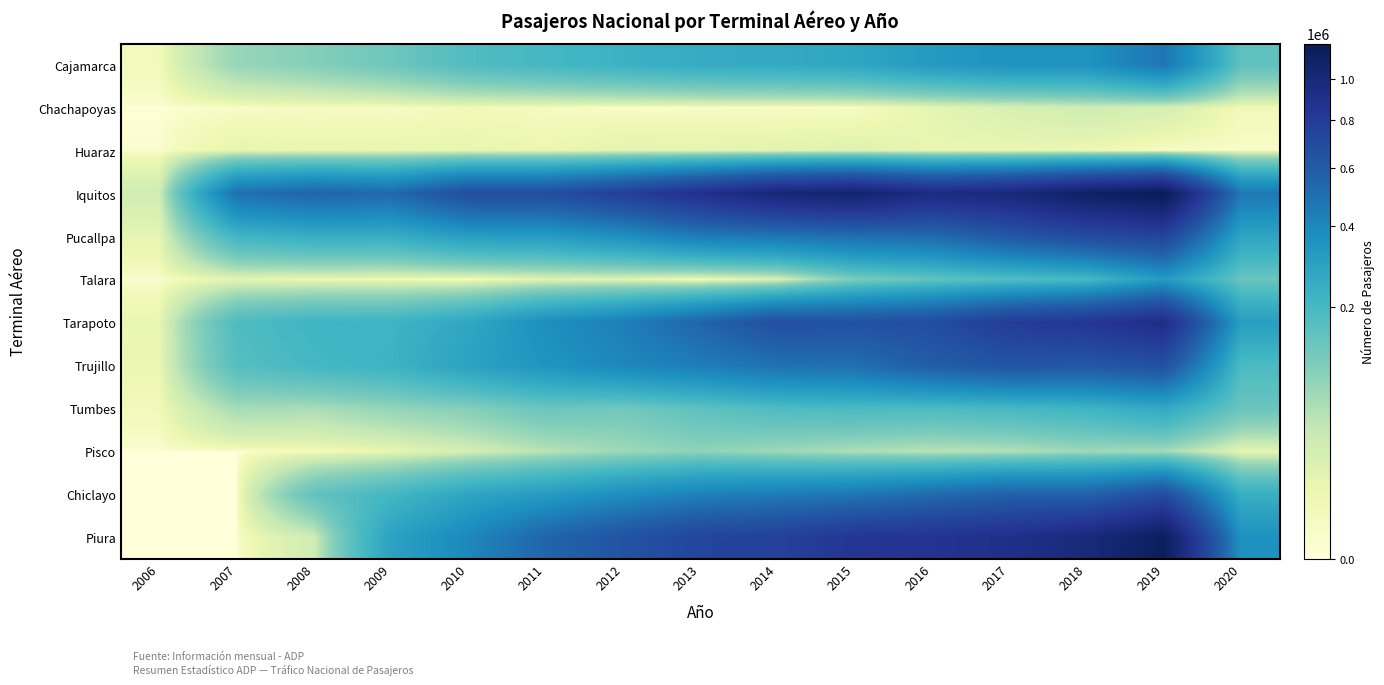

At which category is the sum across all series the highest?

2019